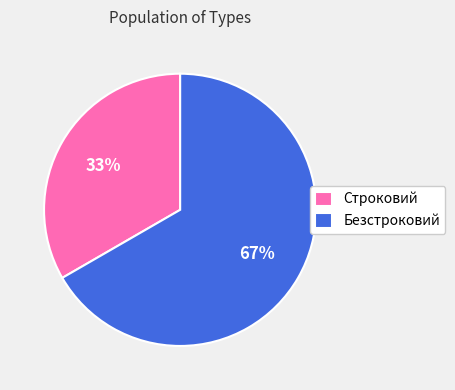

To the nearest percent, what percentage of the pie is Безстроковий?

67%